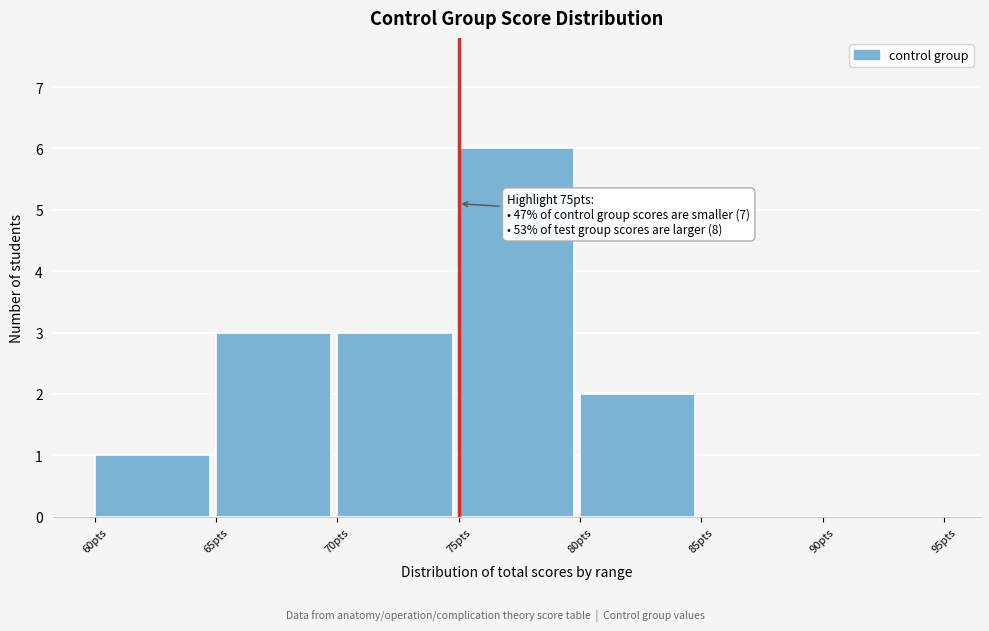

Which range on the x-axis has the tallest bar?

75 to 80